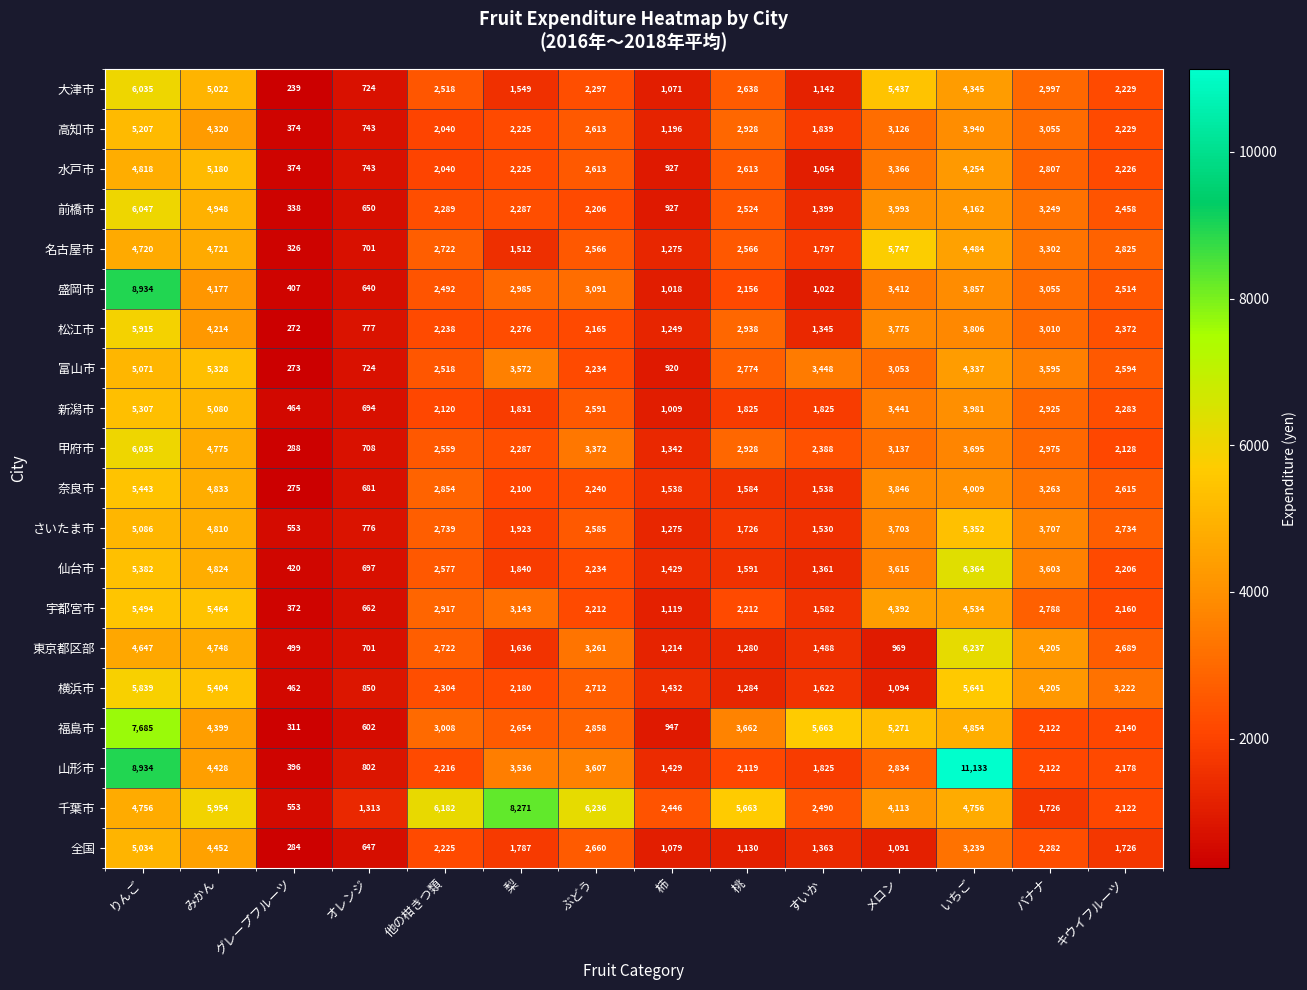

The value of 甲府市 at みかん is 4775. True or false?

True